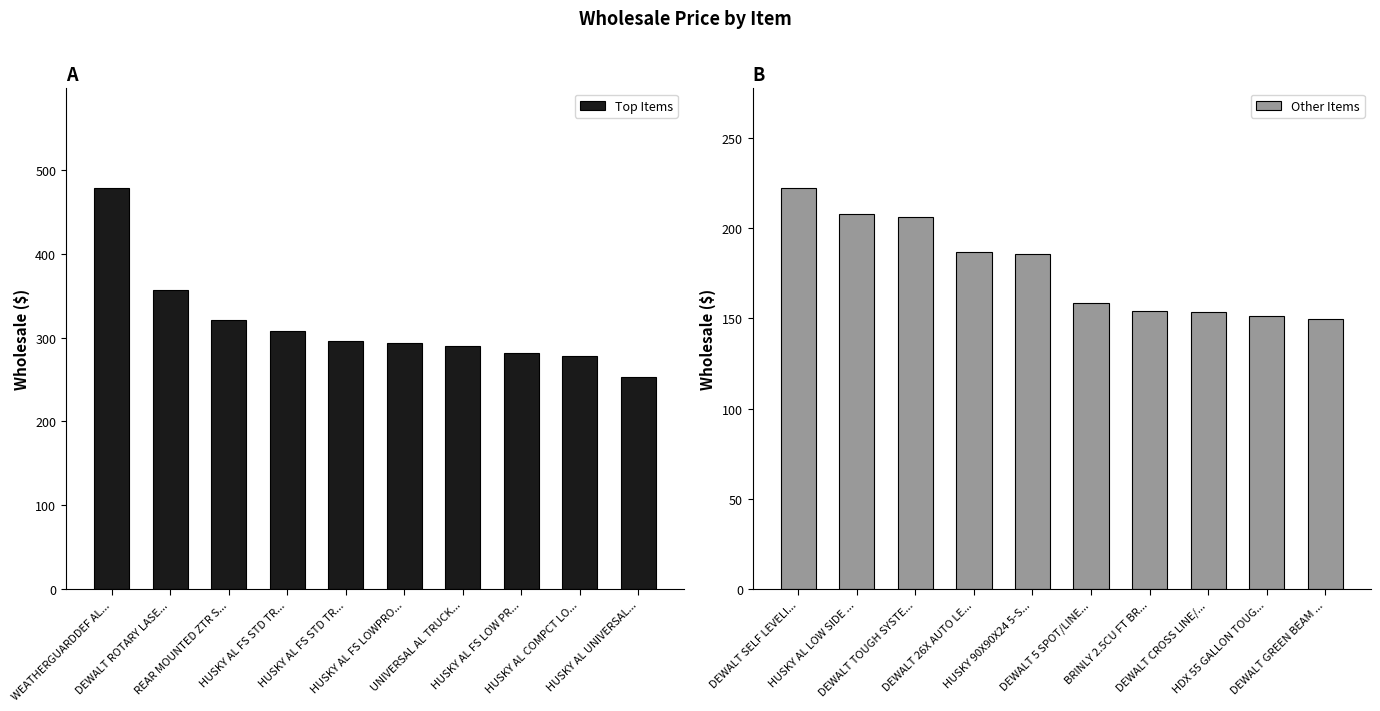

Which has a higher value, UNIVERSAL AL TRUCK... or DEWALT ROTARY LASE...?

DEWALT ROTARY LASE...